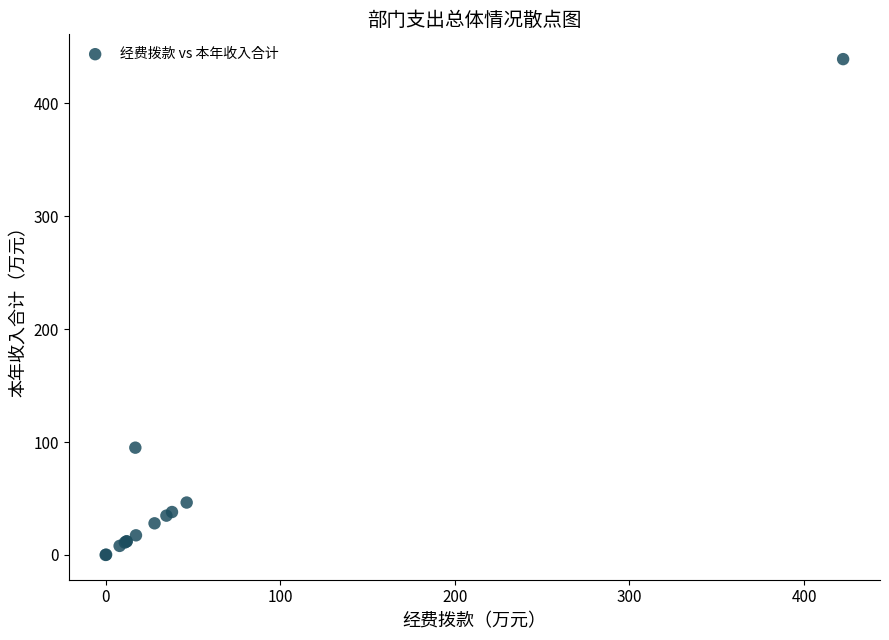

What Y value in the scatter plot is closest to 219?

95.0